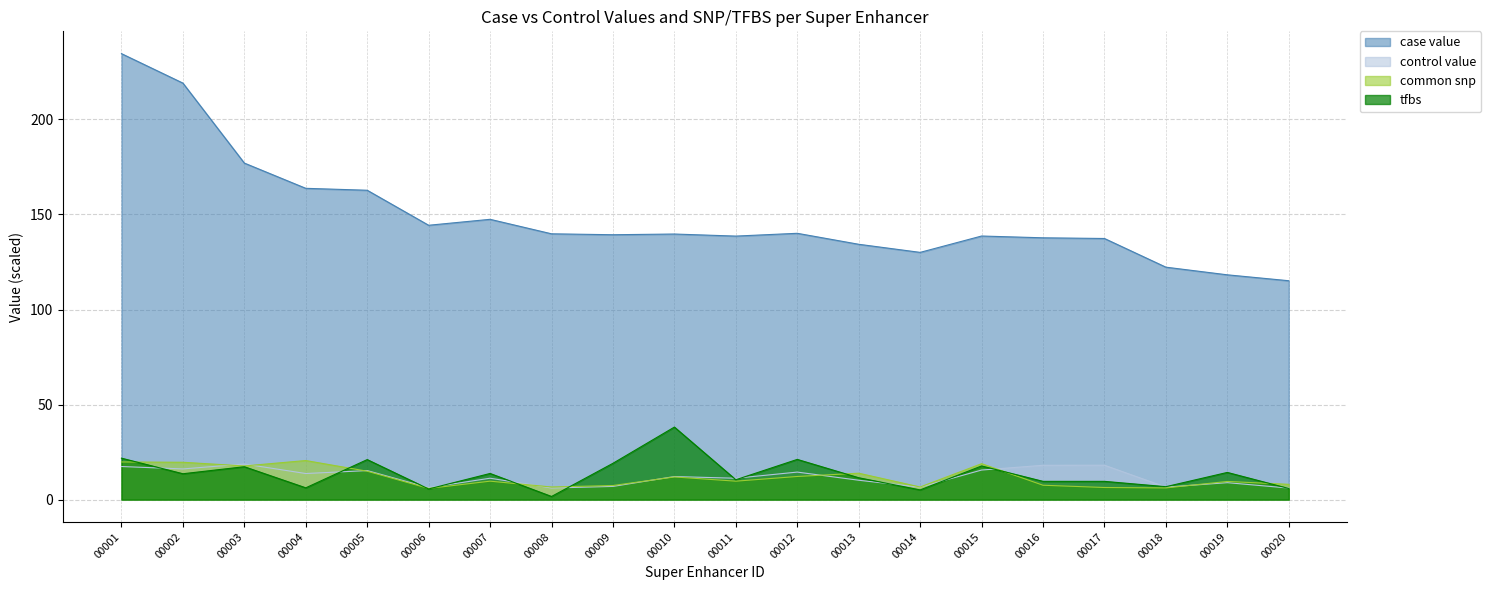

The value of control value at 00006 is 6.3. True or false?

True